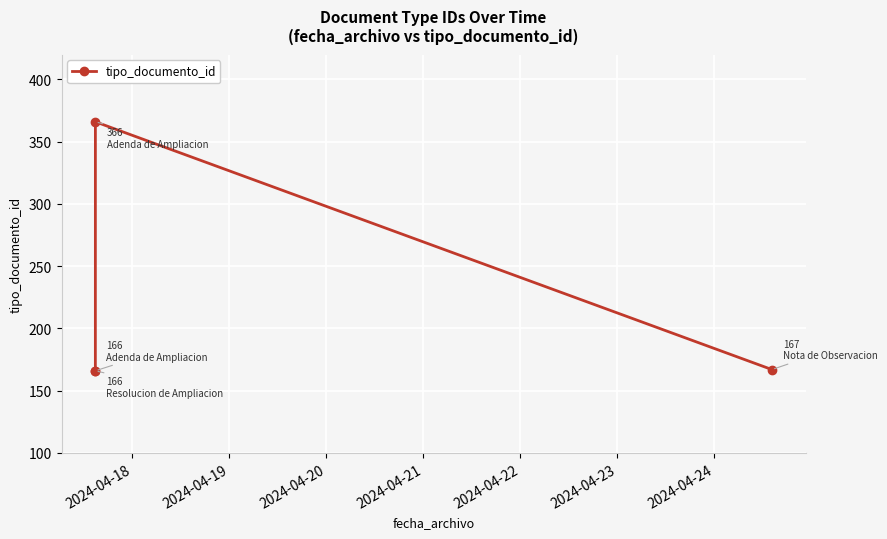

What is the maximum value shown in the chart?

366